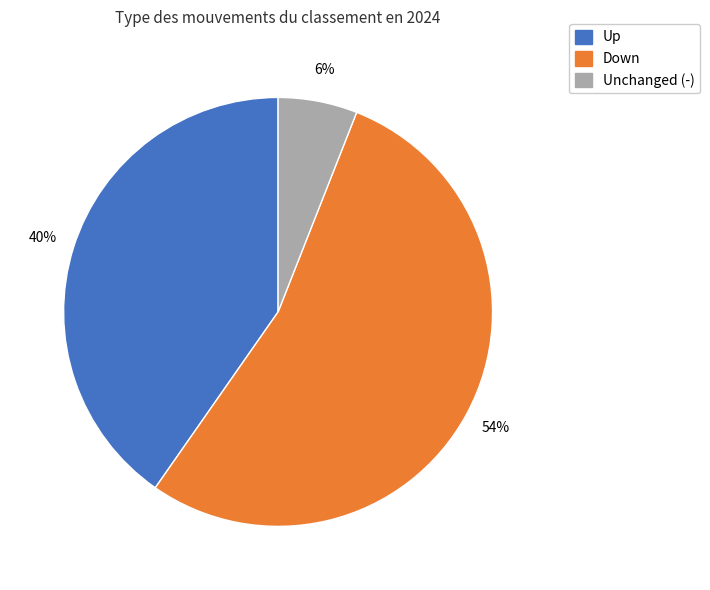

To the nearest percent, what is the difference between the largest and smallest slice percentages?

48%